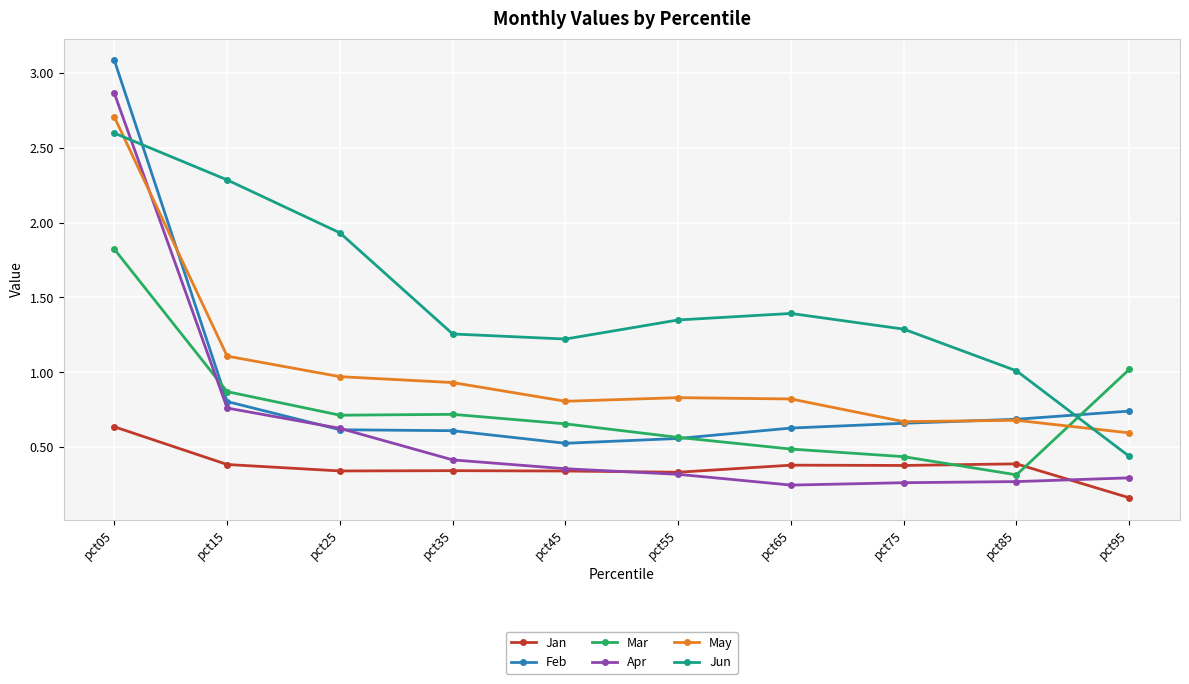

Which series ends up on top after the final intersection of Mar and May?

Mar